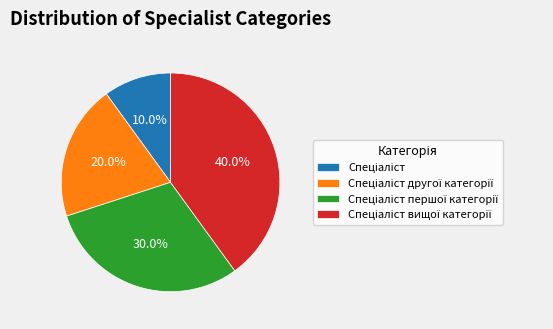

Does any single category account for the majority?

No